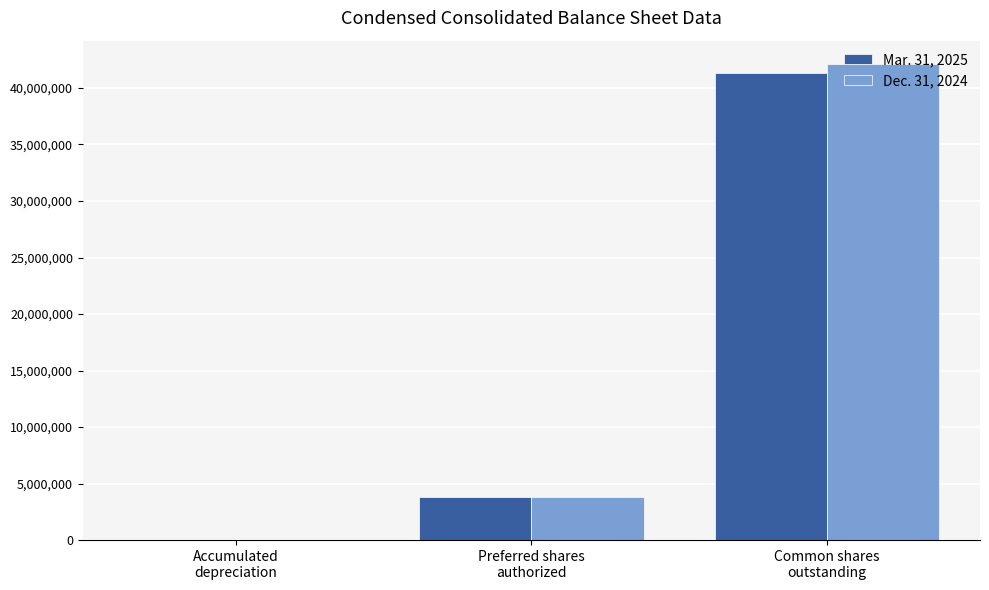

What is the greatest value displayed?

42080039